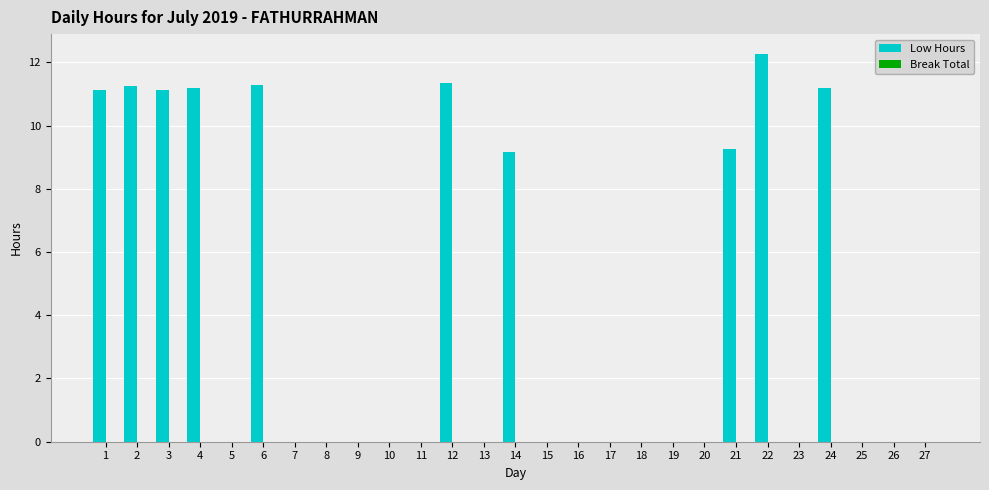

Which label corresponds to the largest value in the chart?

22